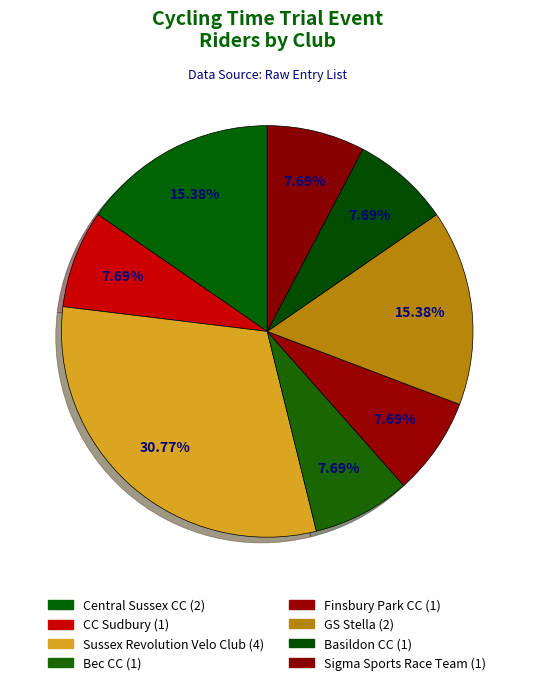

How many slices are in this pie chart?

8